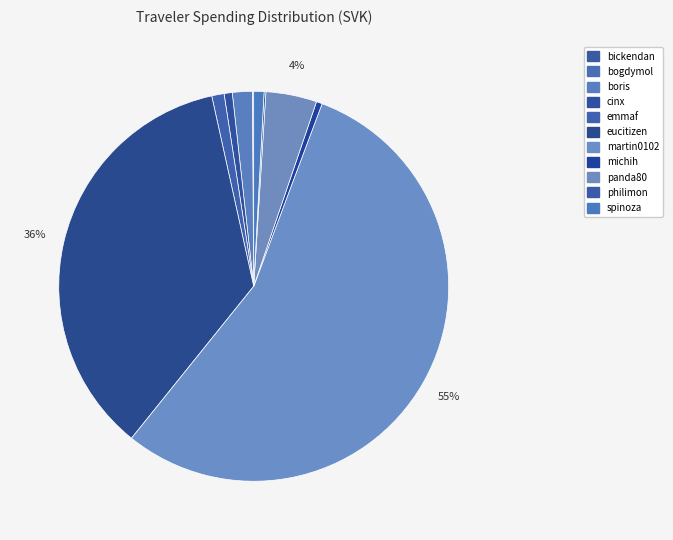

Which slice is the smallest?

bogdymol